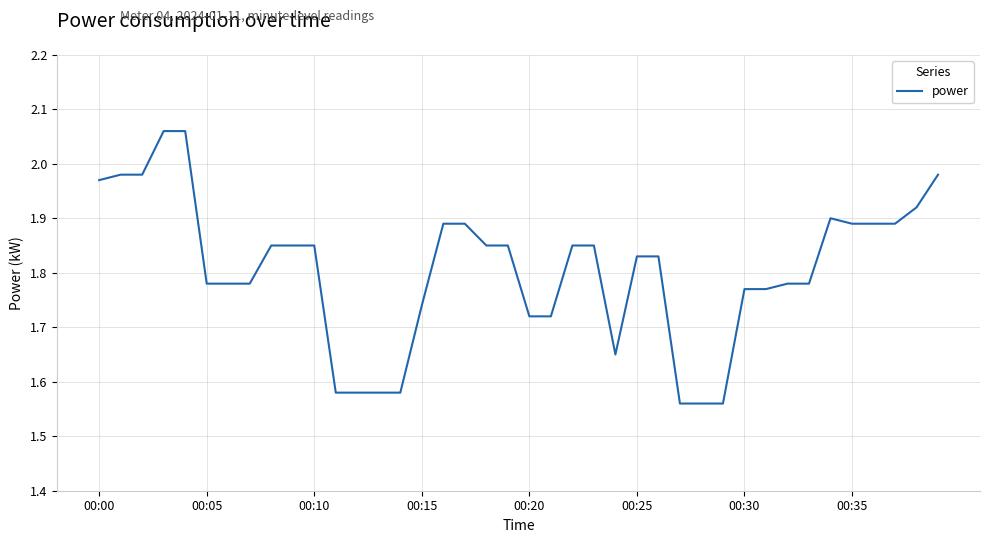

What is the difference between the maximum and minimum values?

0.5